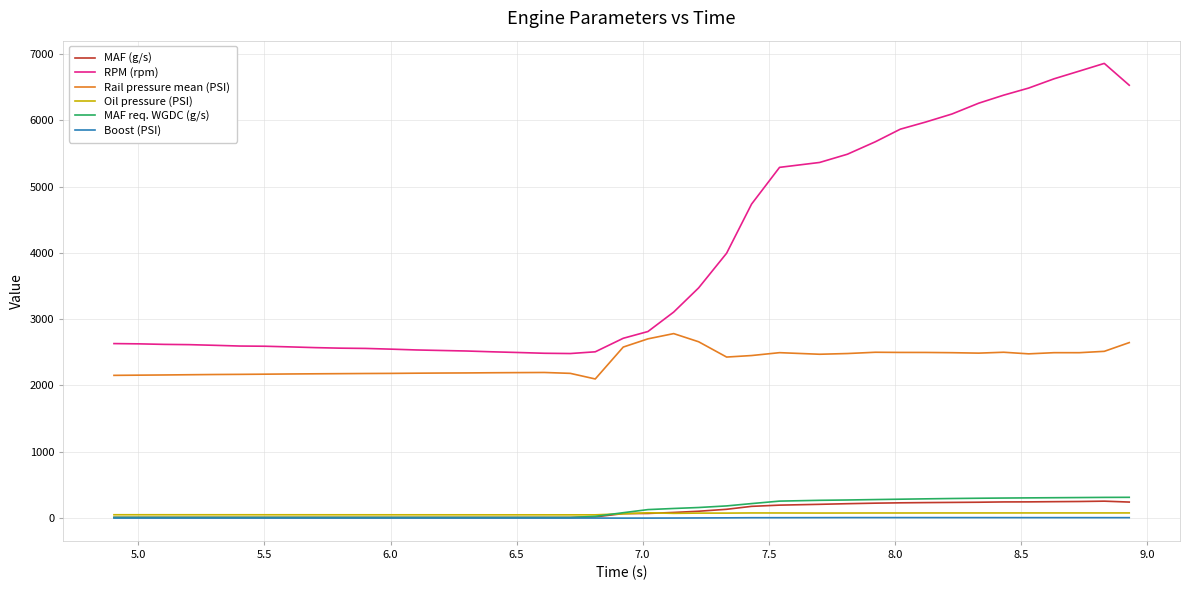

Is this an area chart (filled region under the line)?

No